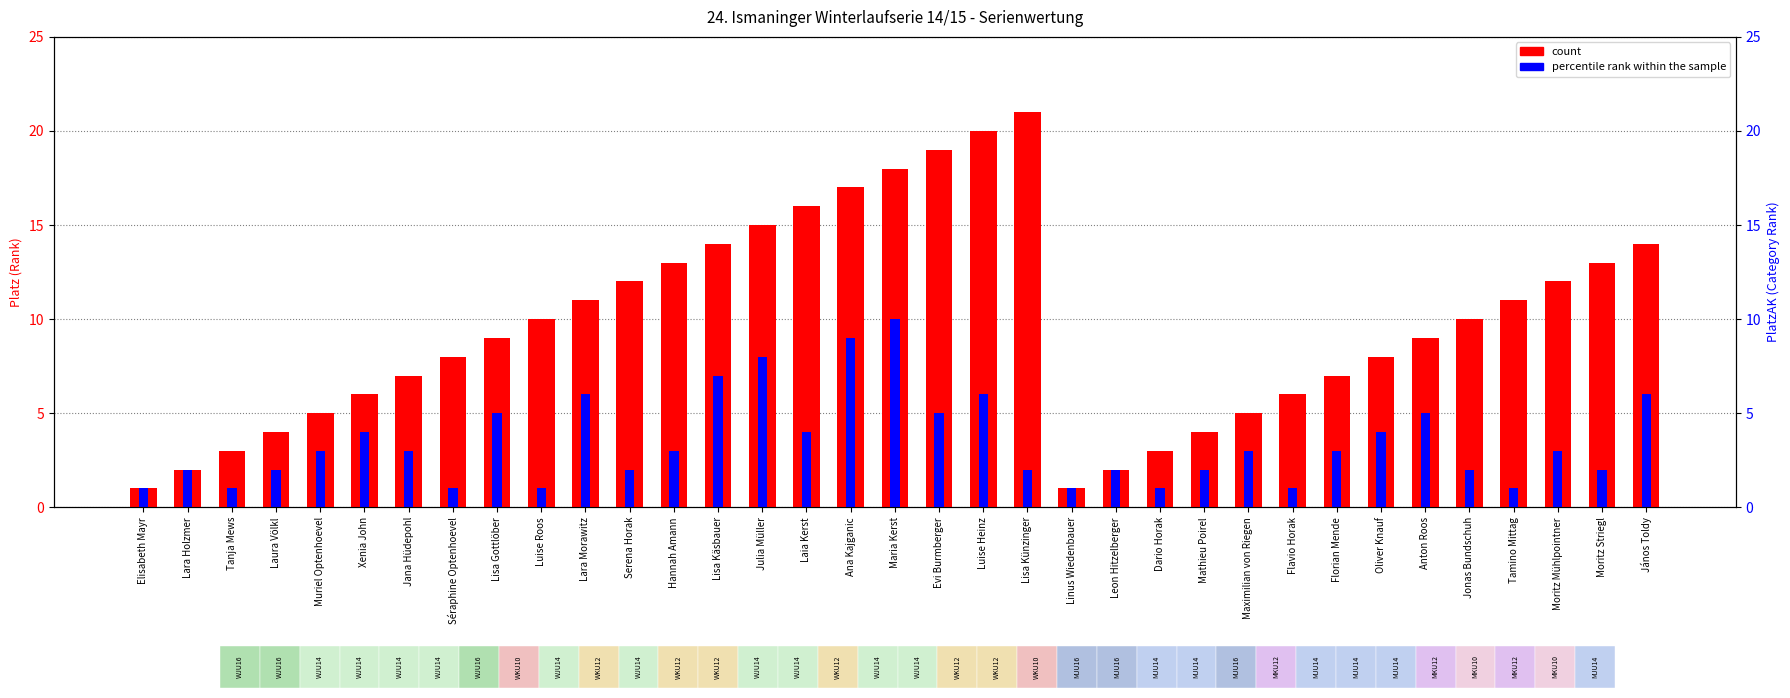

What is the smallest value displayed?

1